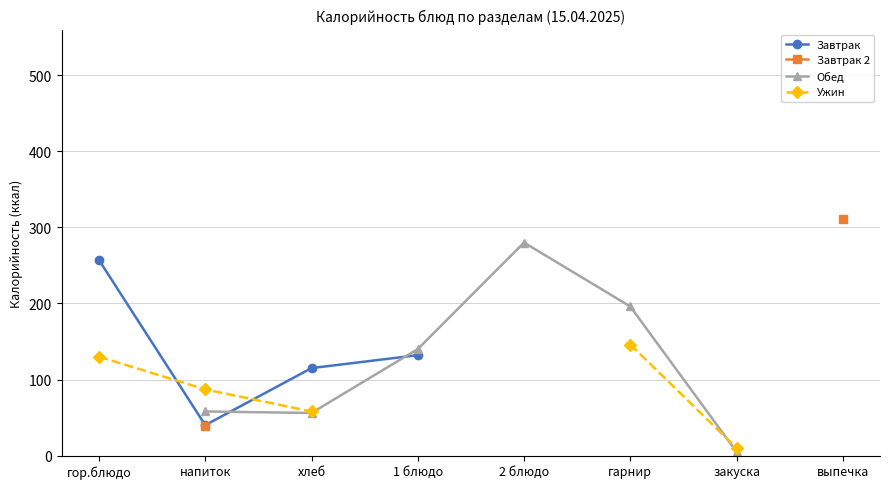

Count the number of data series in this chart.

4